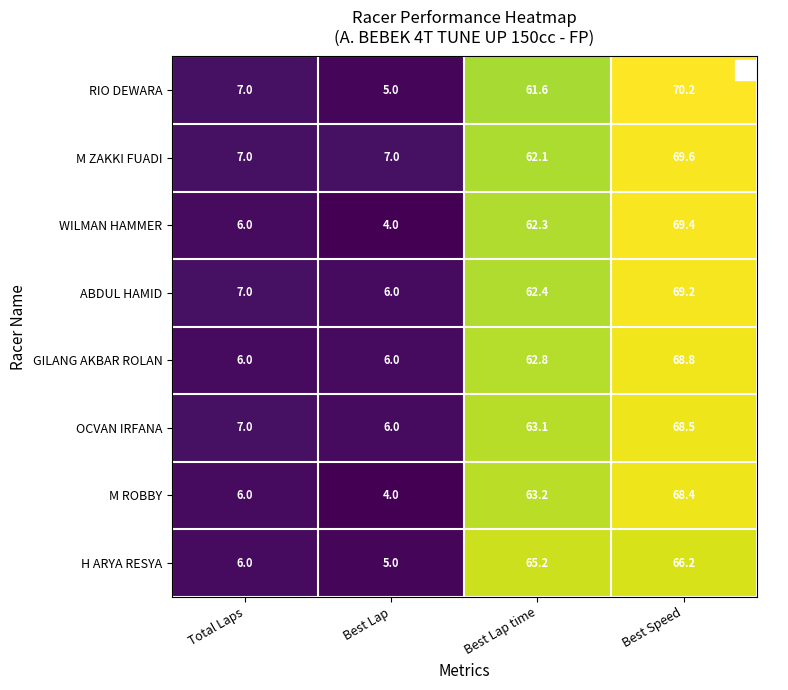

What value does the OCVAN IRFANA series have at Best Lap time?

63.1